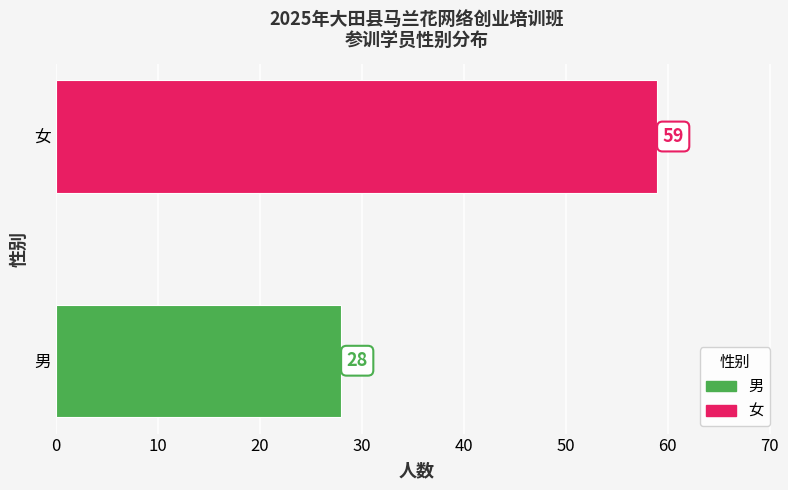

Is it true that the value at 男 is 28?

True